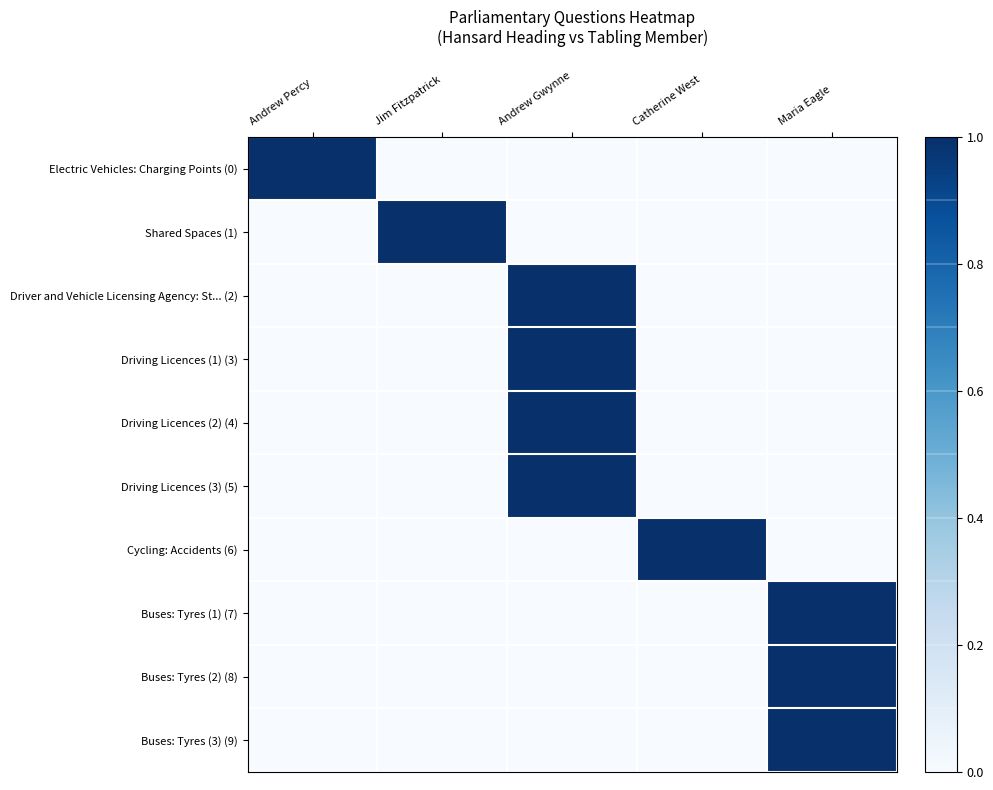

Reading right to left, what are all the values shown in this chart?

Electric Vehicles: Charging Points (0): Maria Eagle=0	Catherine West=0	Andrew Gwynne=0	Jim Fitzpatrick=0	Andrew Percy=1
Shared Spaces (1): Maria Eagle=0	Catherine West=0	Andrew Gwynne=0	Jim Fitzpatrick=1	Andrew Percy=0
Driver and Vehicle Licensing Agency: St... (2): Maria Eagle=0	Catherine West=0	Andrew Gwynne=1	Jim Fitzpatrick=0	Andrew Percy=0
Driving Licences (1) (3): Maria Eagle=0	Catherine West=0	Andrew Gwynne=1	Jim Fitzpatrick=0	Andrew Percy=0
Driving Licences (2) (4): Maria Eagle=0	Catherine West=0	Andrew Gwynne=1	Jim Fitzpatrick=0	Andrew Percy=0
Driving Licences (3) (5): Maria Eagle=0	Catherine West=0	Andrew Gwynne=1	Jim Fitzpatrick=0	Andrew Percy=0
Cycling: Accidents (6): Maria Eagle=0	Catherine West=1	Andrew Gwynne=0	Jim Fitzpatrick=0	Andrew Percy=0
Buses: Tyres (1) (7): Maria Eagle=1	Catherine West=0	Andrew Gwynne=0	Jim Fitzpatrick=0	Andrew Percy=0
Buses: Tyres (2) (8): Maria Eagle=1	Catherine West=0	Andrew Gwynne=0	Jim Fitzpatrick=0	Andrew Percy=0
Buses: Tyres (3) (9): Maria Eagle=1	Catherine West=0	Andrew Gwynne=0	Jim Fitzpatrick=0	Andrew Percy=0